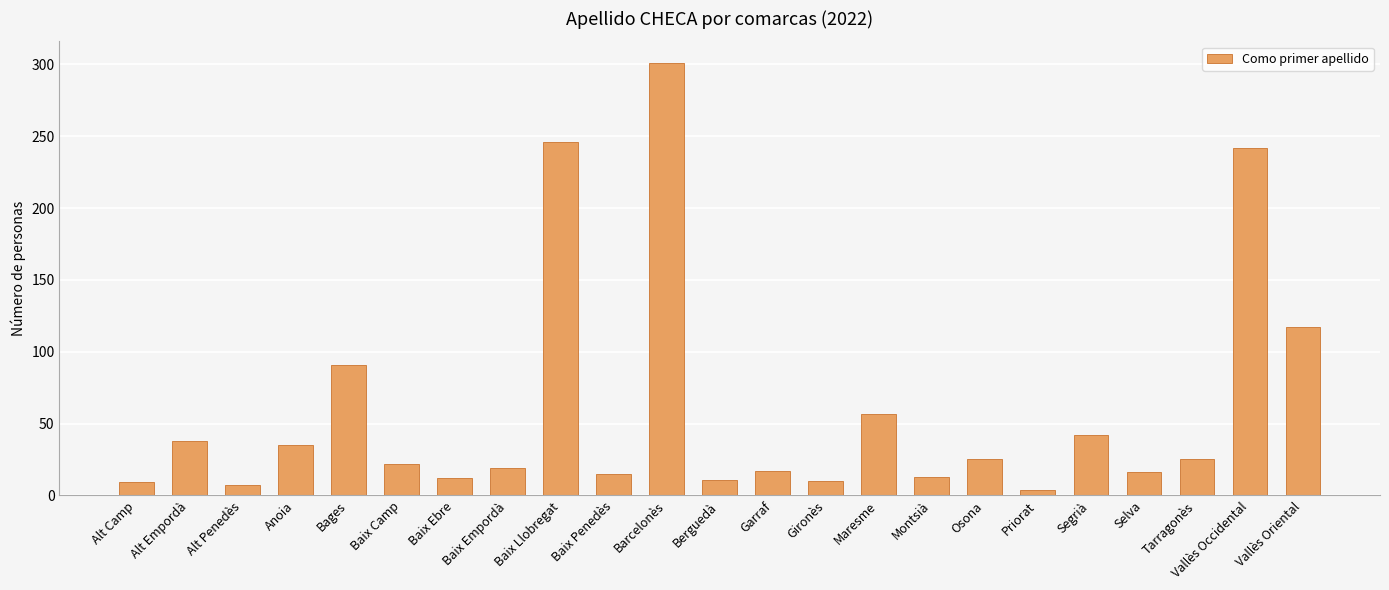

What is the sum of the values at Osona and Alt Penedès?

32